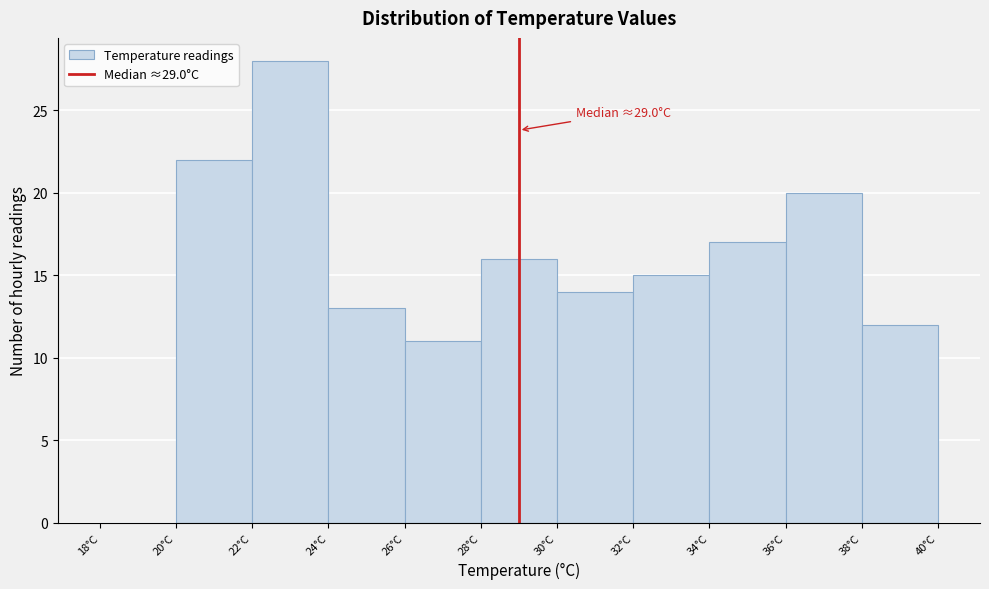

Over which range of the x-axis is the bar tallest?

22 to 24